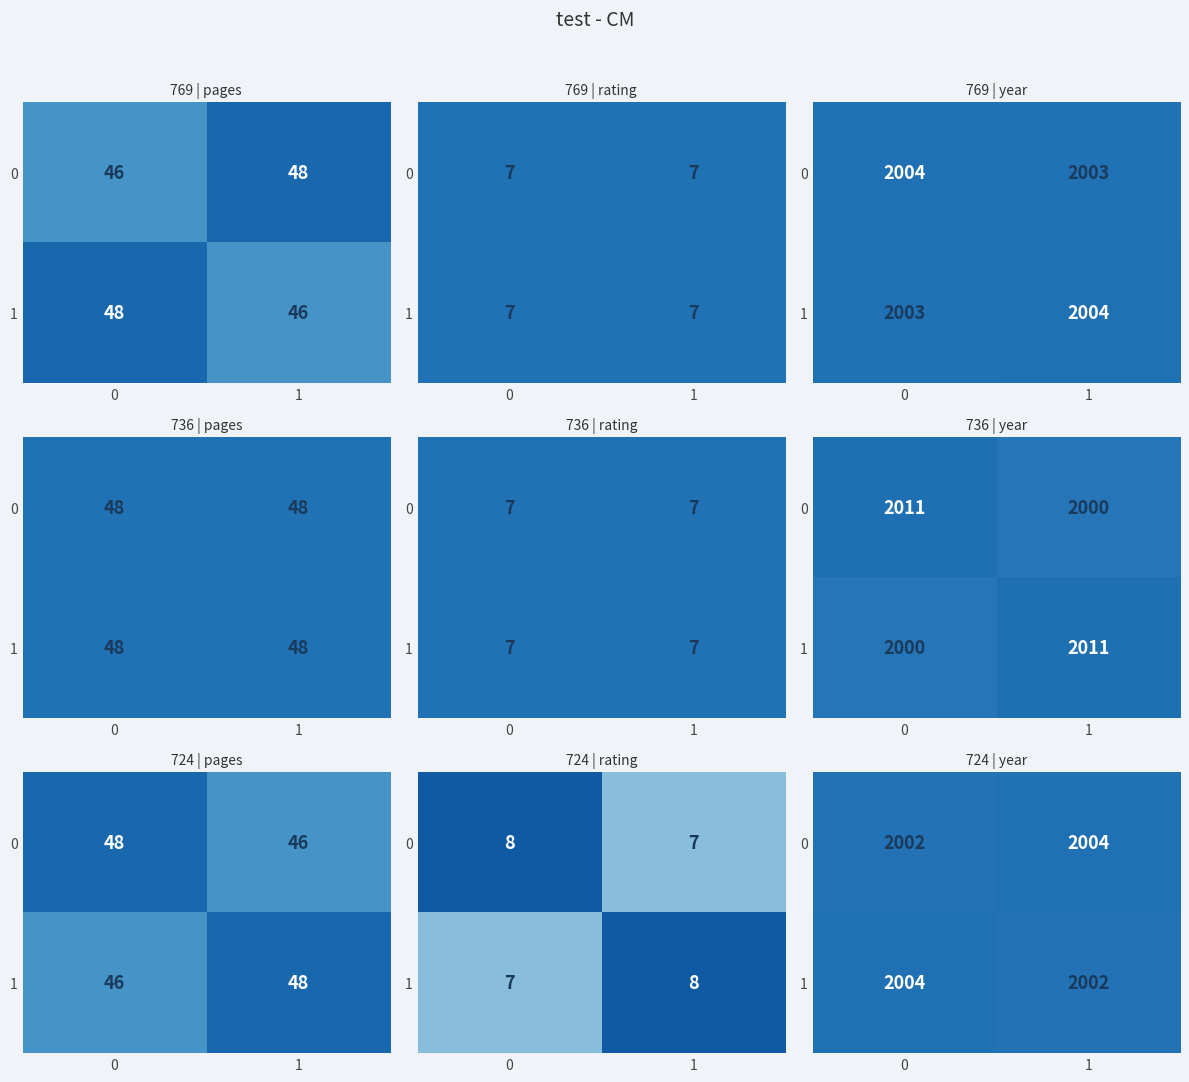

Is the value of 0 at 0 greater than the value of 1 at 0?

No